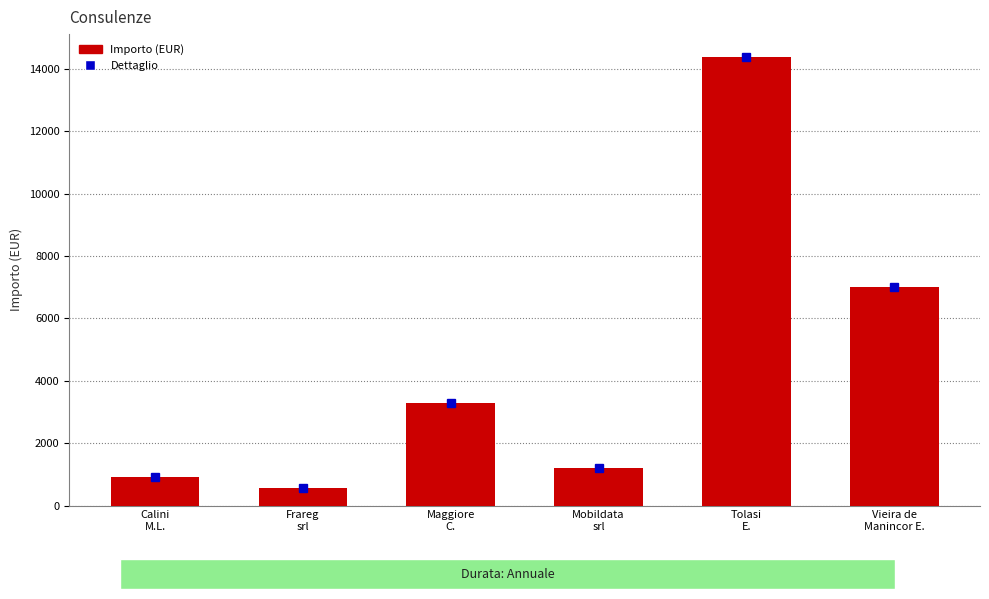

Reading right to left, list all the values displayed in this chart.

Vieira de
Manincor E.=7000.0	Tolasi
E.=14400.0	Mobildata
srl=1200.0	Maggiore
C.=3300.0	Frareg
srl=575.0	Calini
M.L.=925.6